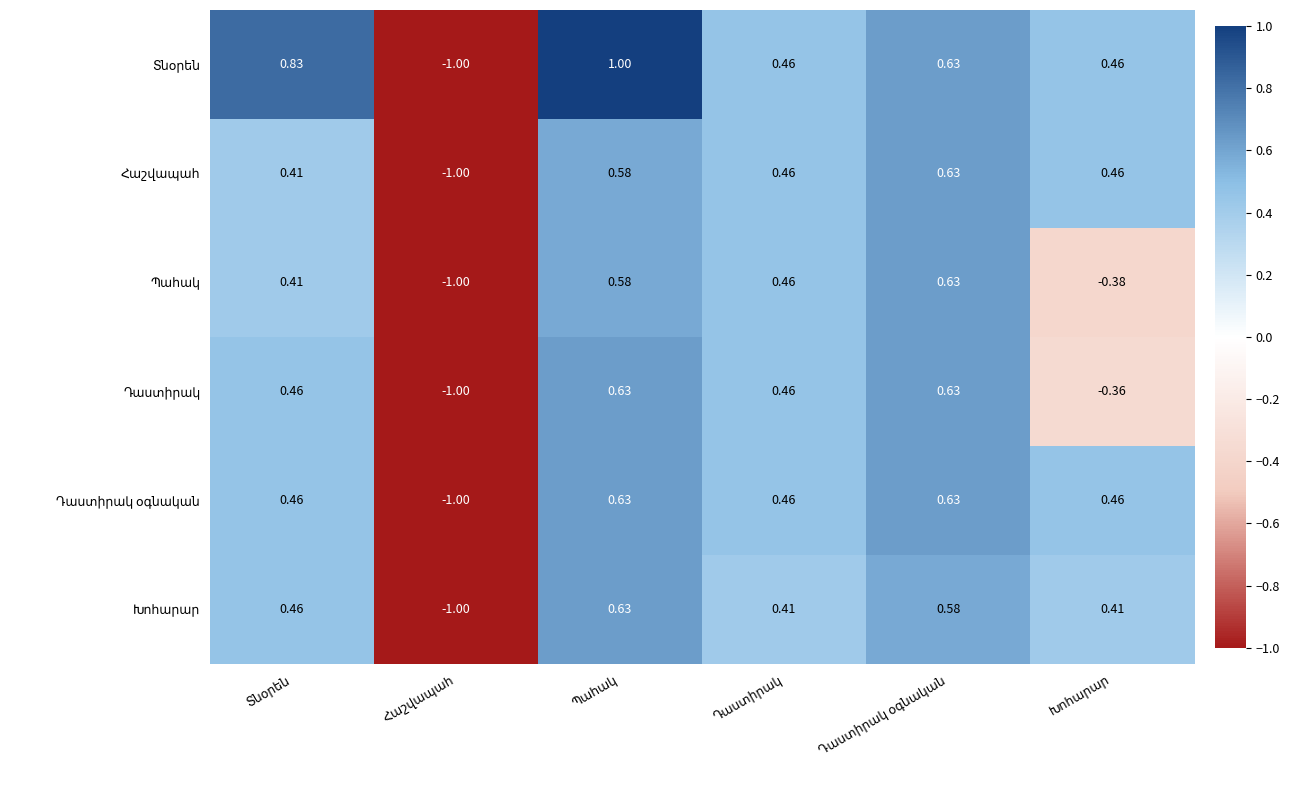

Count the number of categories in the chart.

6